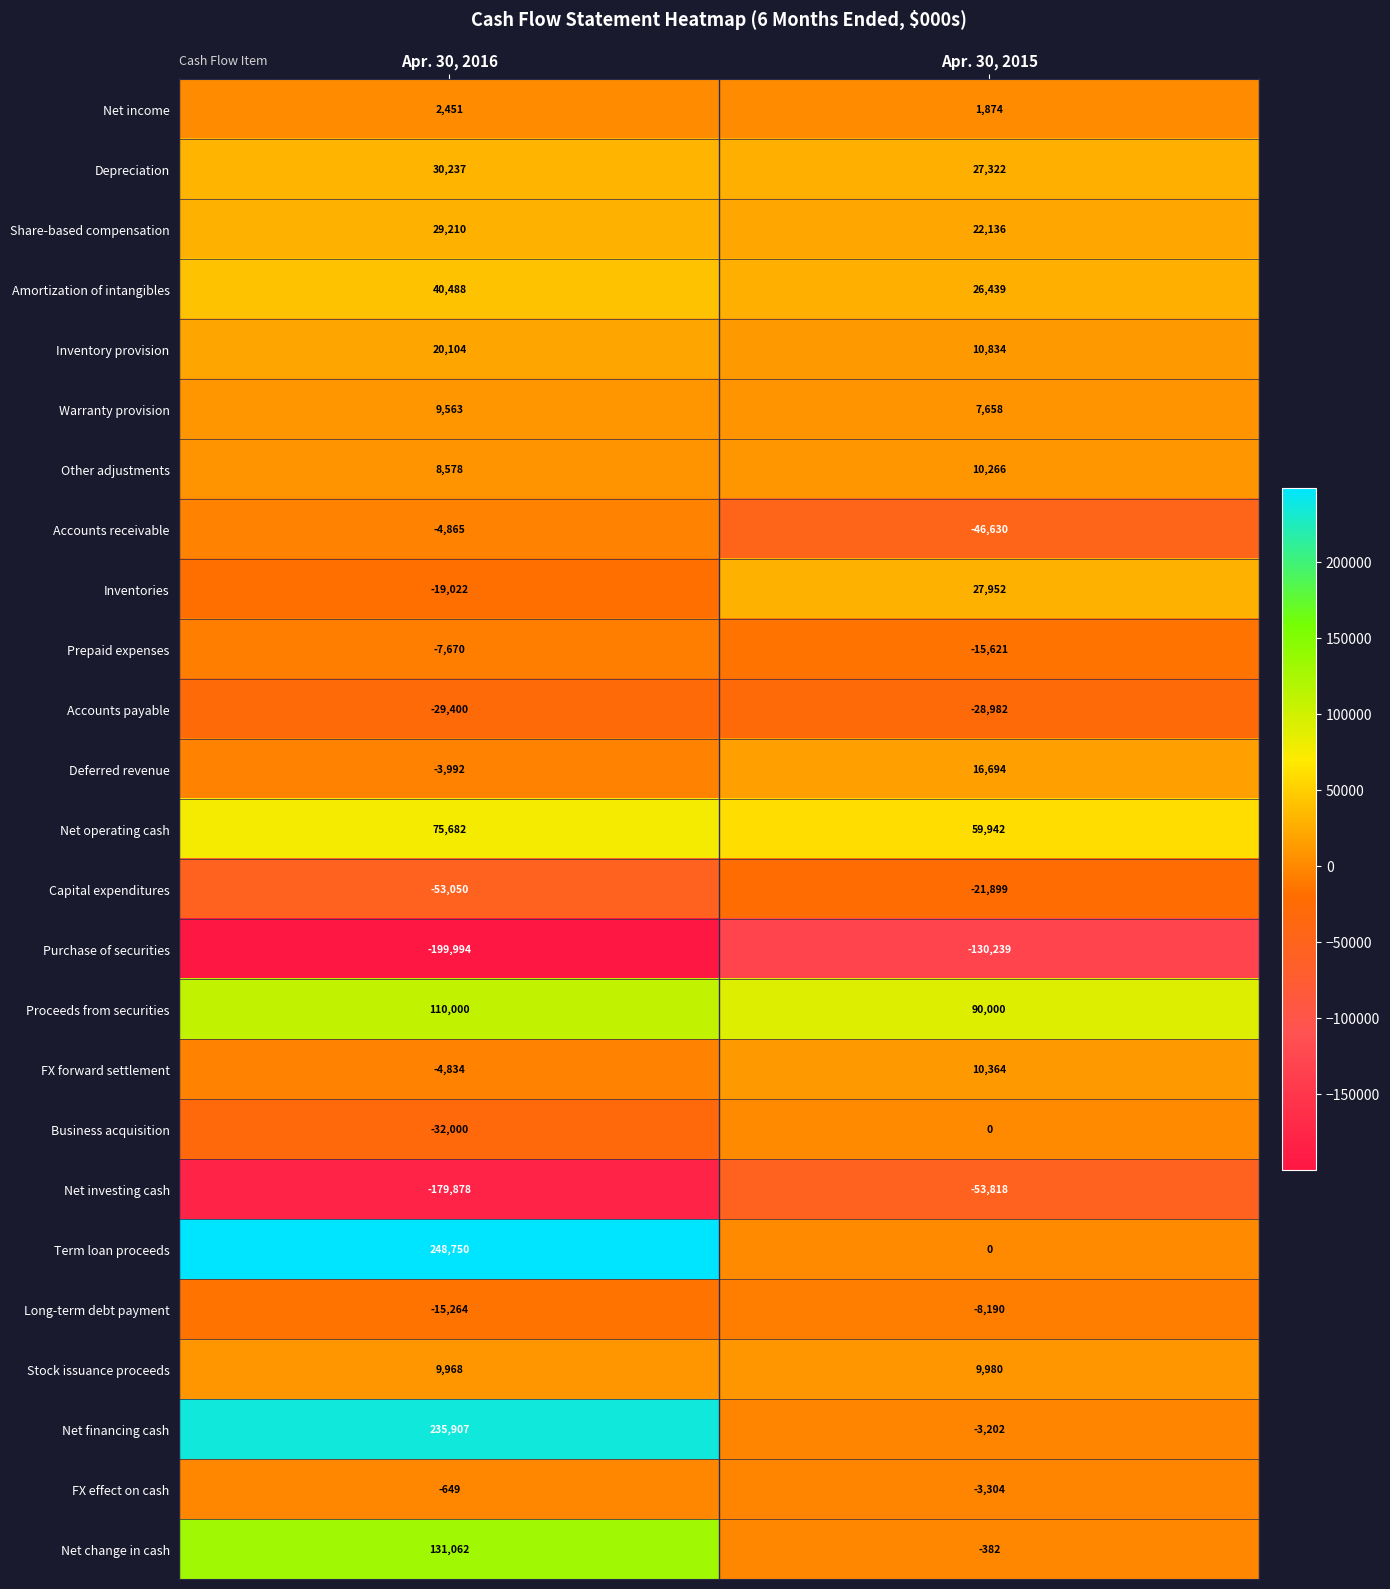

Between Apr. 30, 2016 and Apr. 30, 2015, which series saw the biggest shift?

Term loan proceeds